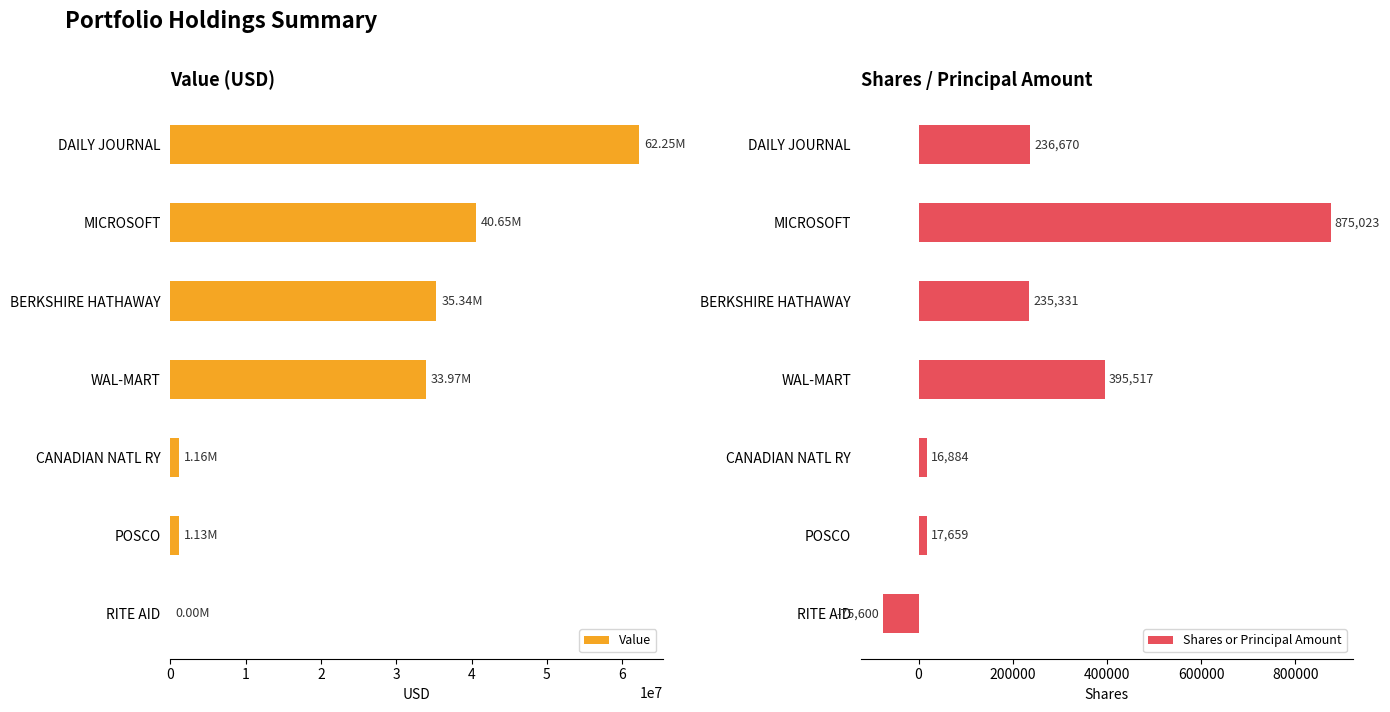

What is the highest value of the Value series?

62247000